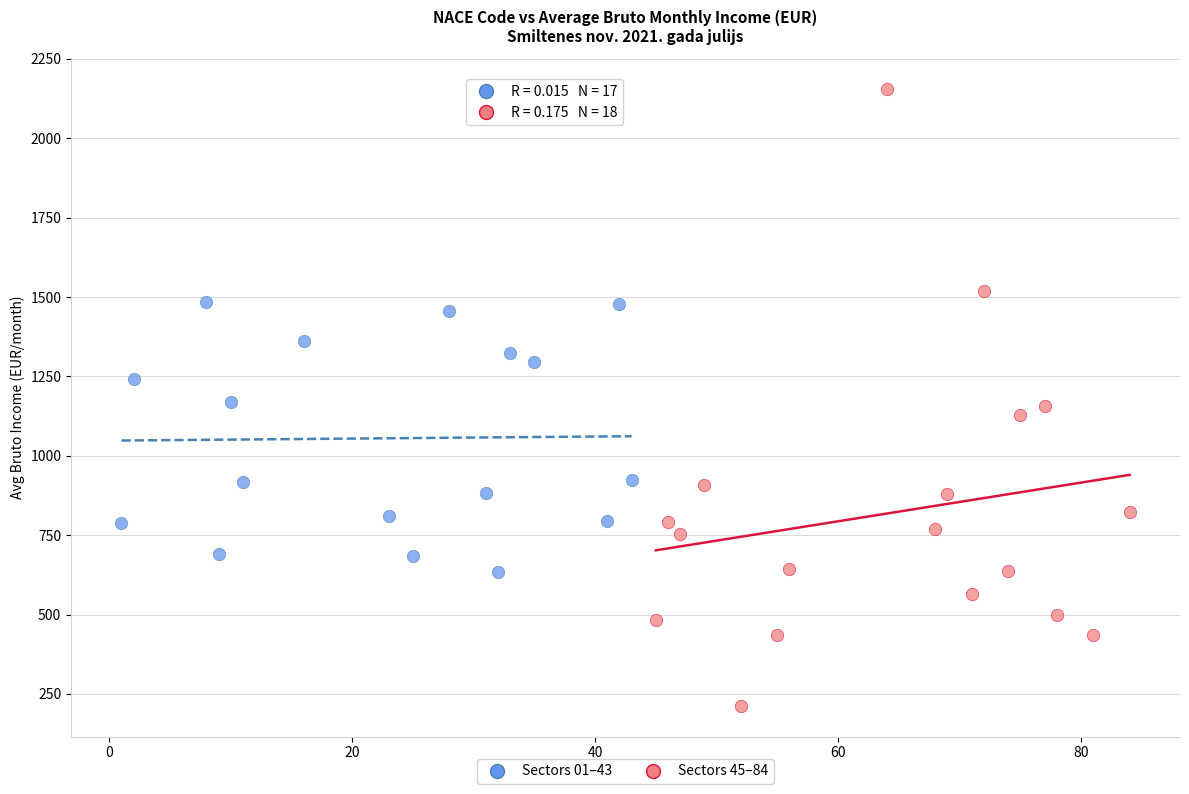

Which series contains the highest Y value?

Sectors 45–84